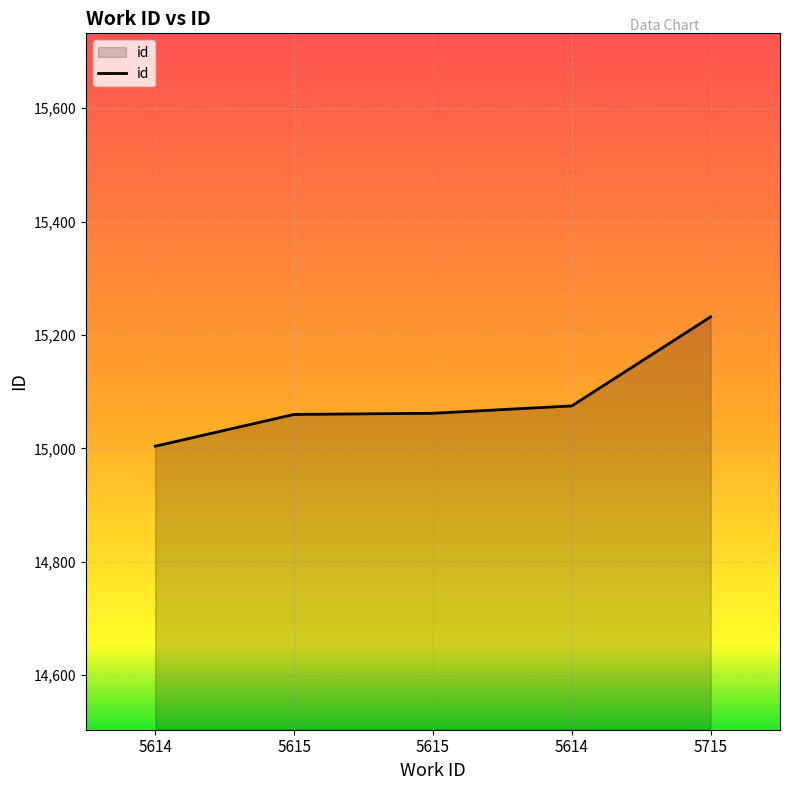

List the labels in order of value, largest first.

5715, 5614, 5615, 5615, 5614